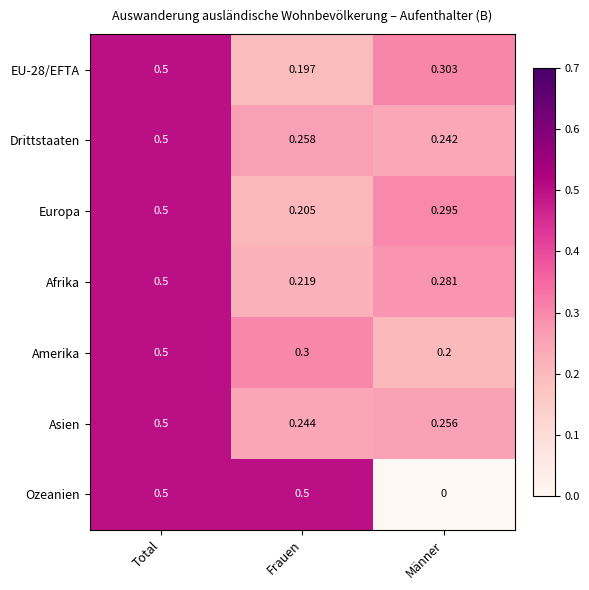

Which category has the lowest value in the Amerika series?

Männer